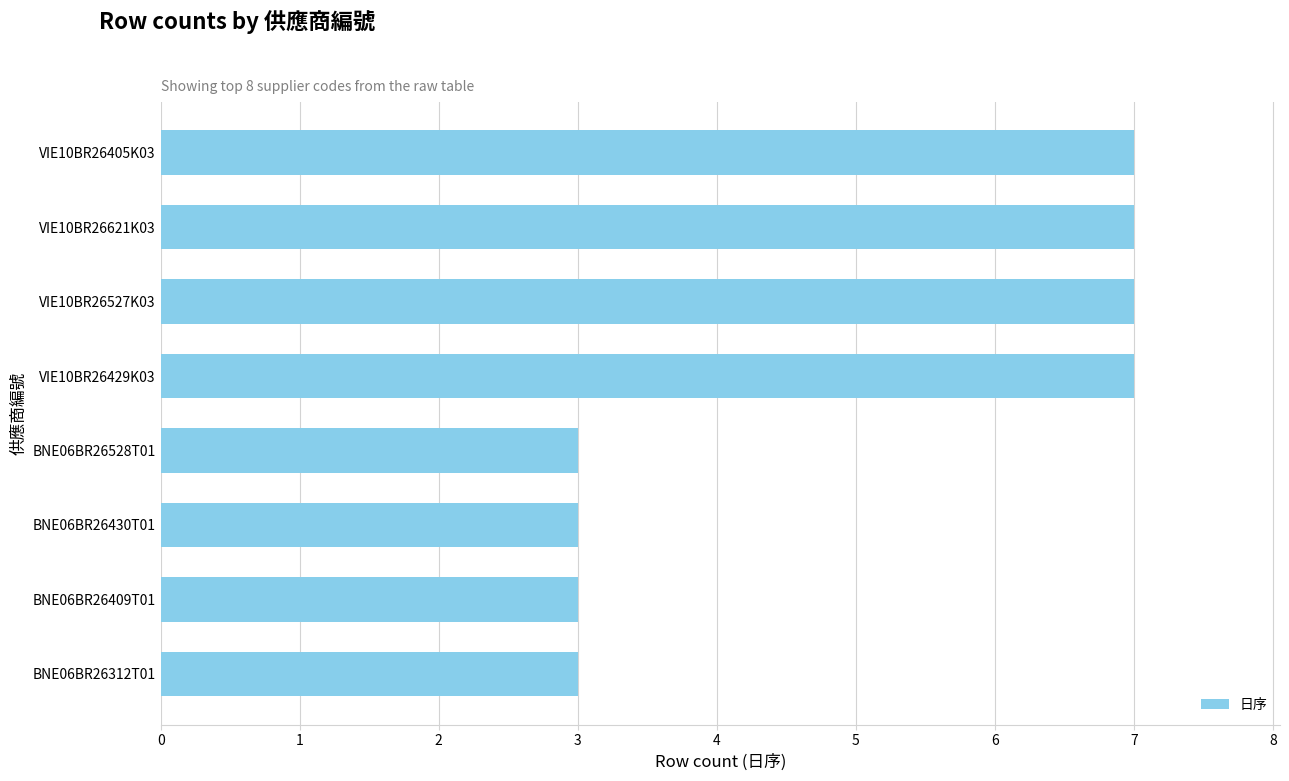

What is the sum of the values at BNE06BR26312T01 and BNE06BR26430T01?

6